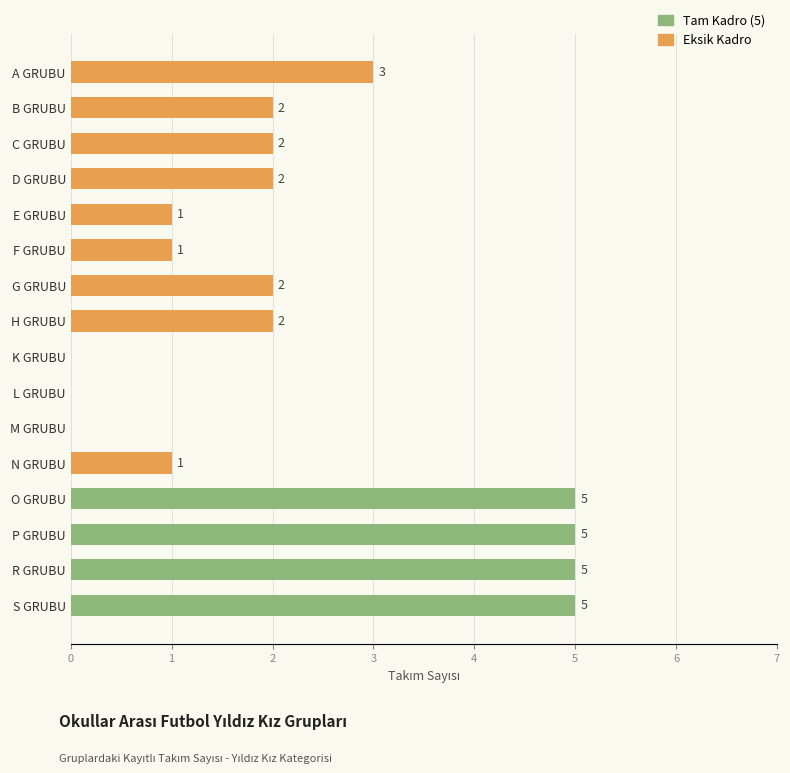

Which has a higher value, P GRUBU or N GRUBU?

P GRUBU